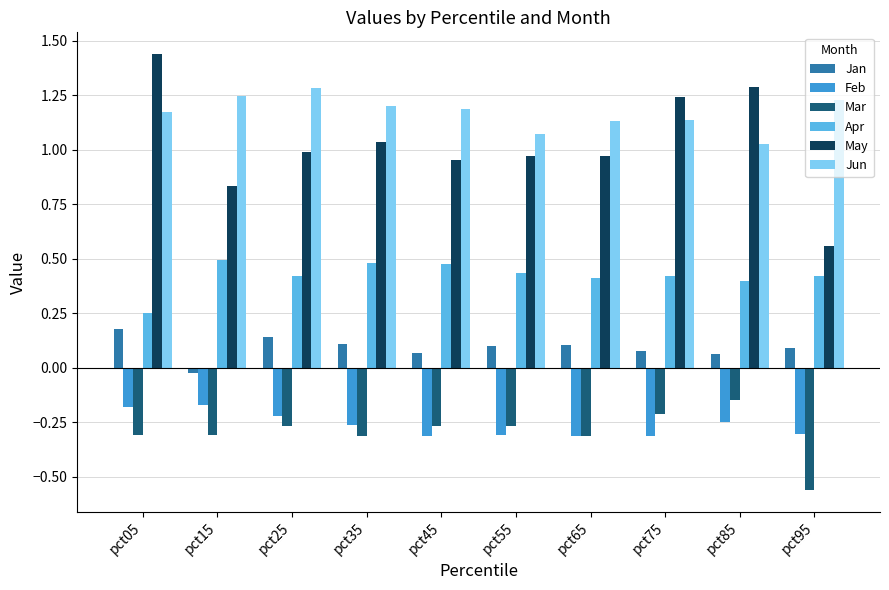

Is it true that May equals 1.3 at pct15?

False